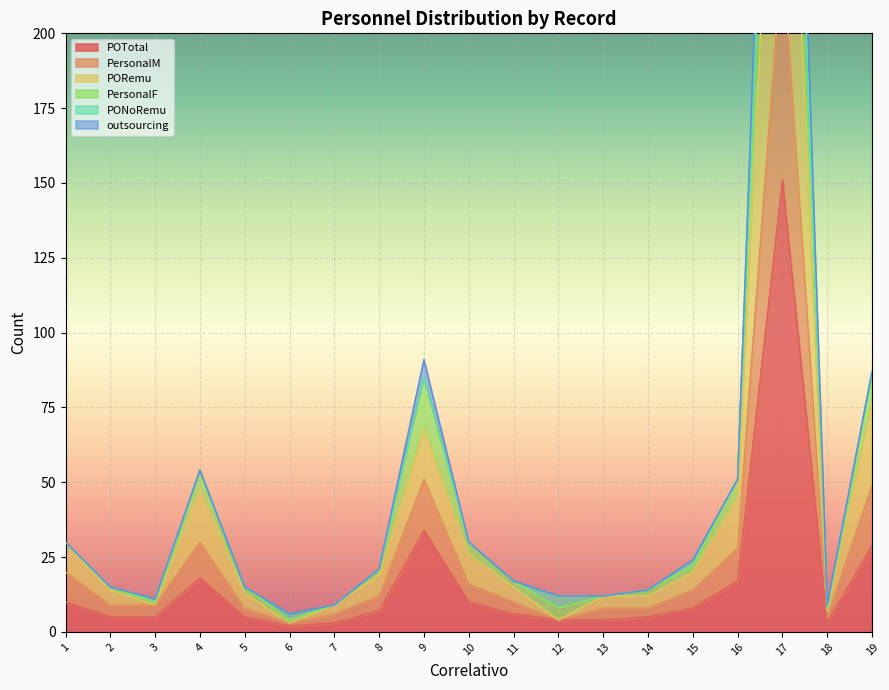

How many interior local peaks does the PORemu series have?

3